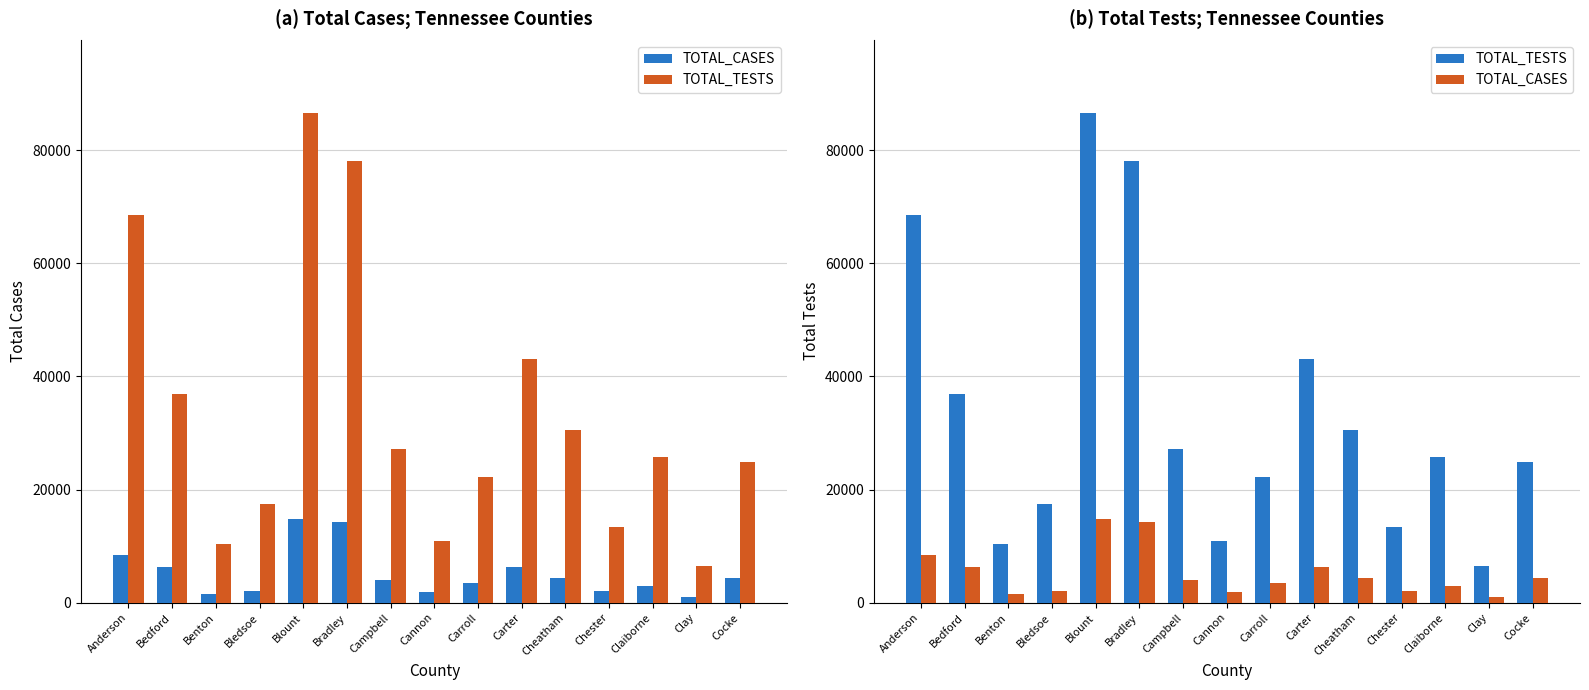

What is the difference between the maximum and minimum values in the TOTAL_CASES series?

13688